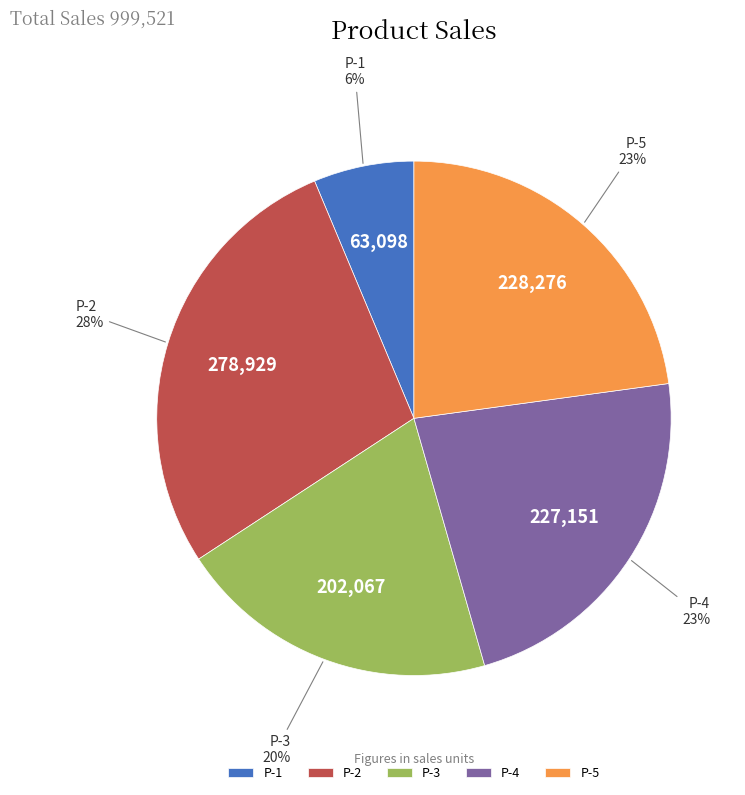

Which has a higher value, P-2 or P-4?

P-2